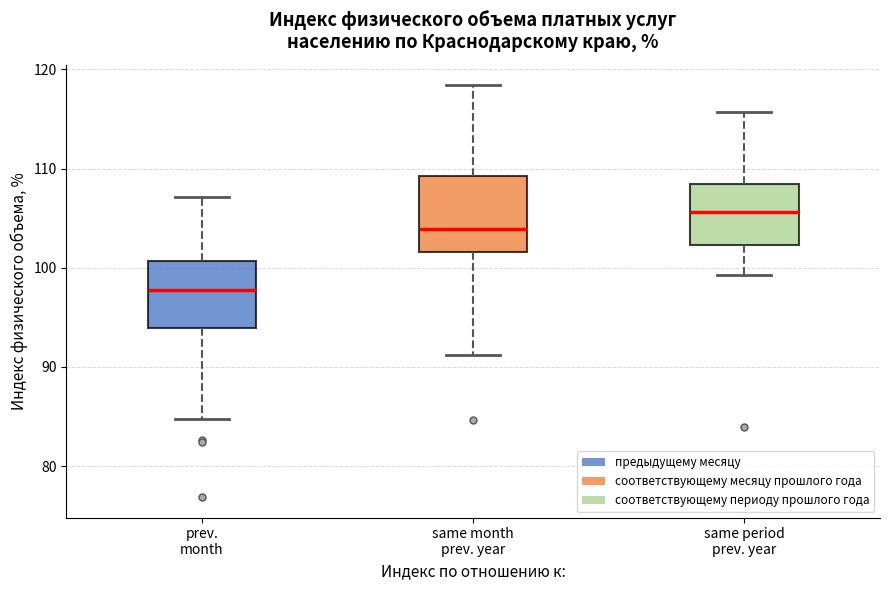

Reading left to right, transcribe this box plot: for each box, give where its median line is, the range the box spans, and where its two whiskers end, as read against the y-axis. The values are not printed on the chart, so give them approximately, as read against the axis.

prev. month: median 98, box 94 to 101, whiskers 85 to 107
same month prev. year: median 104, box 102 to 109, whiskers 91 to 118
same period prev. year: median 106, box 102 to 108, whiskers 99 to 116